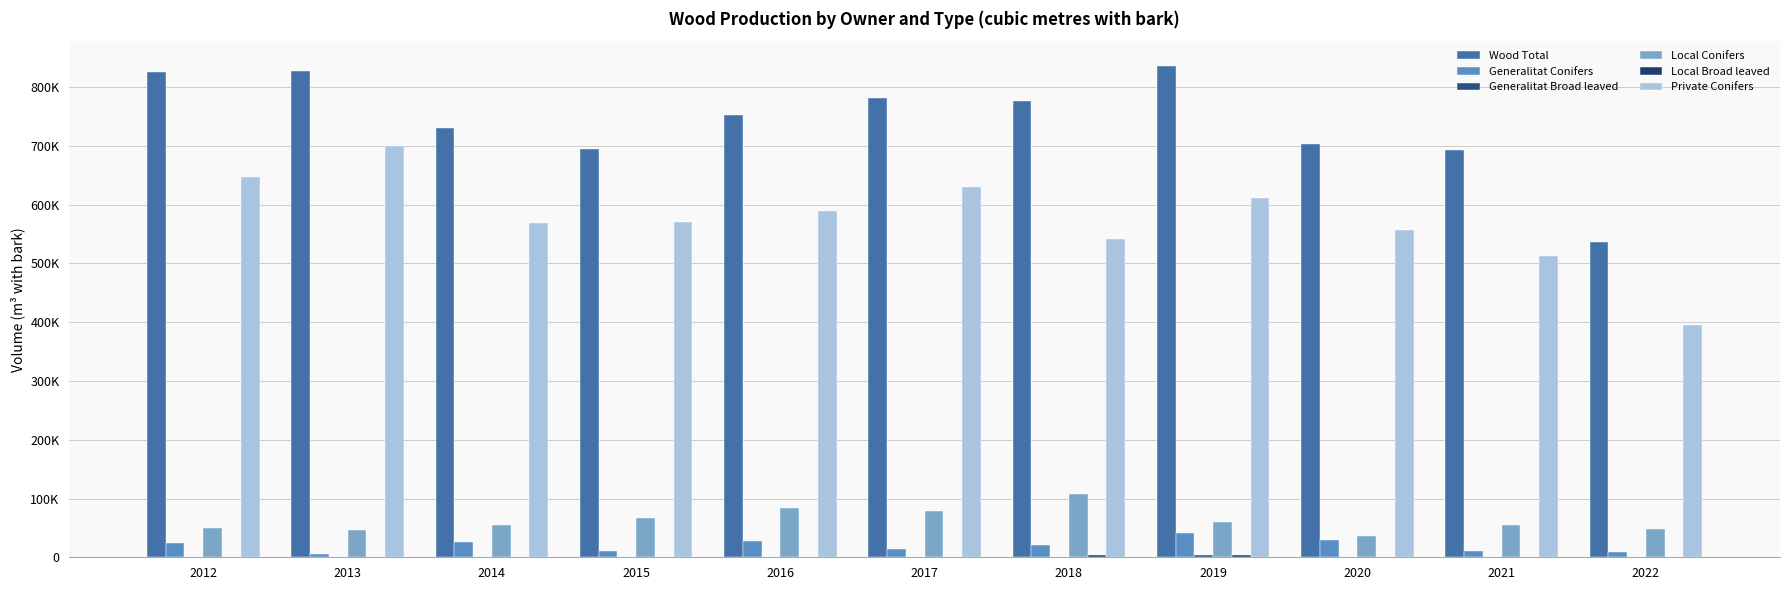

At which category is the sum across all series the highest?

2013